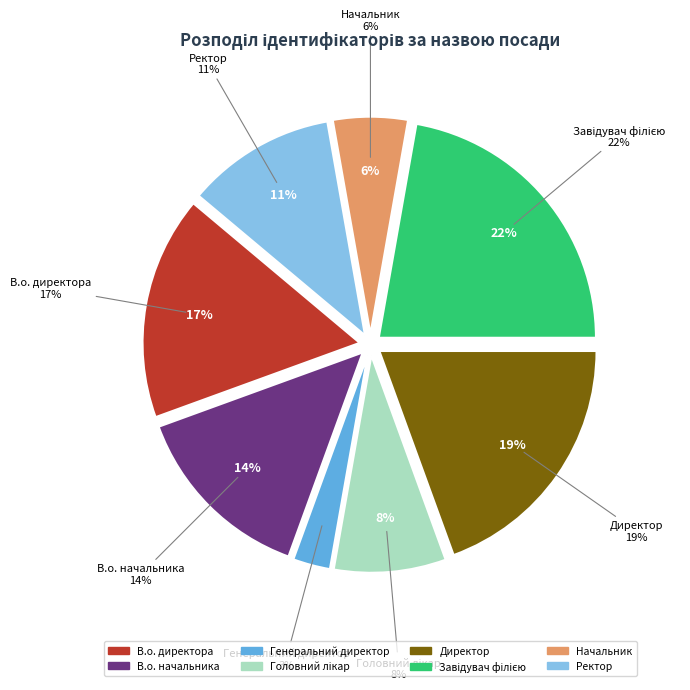

How many slices are in this pie chart?

8